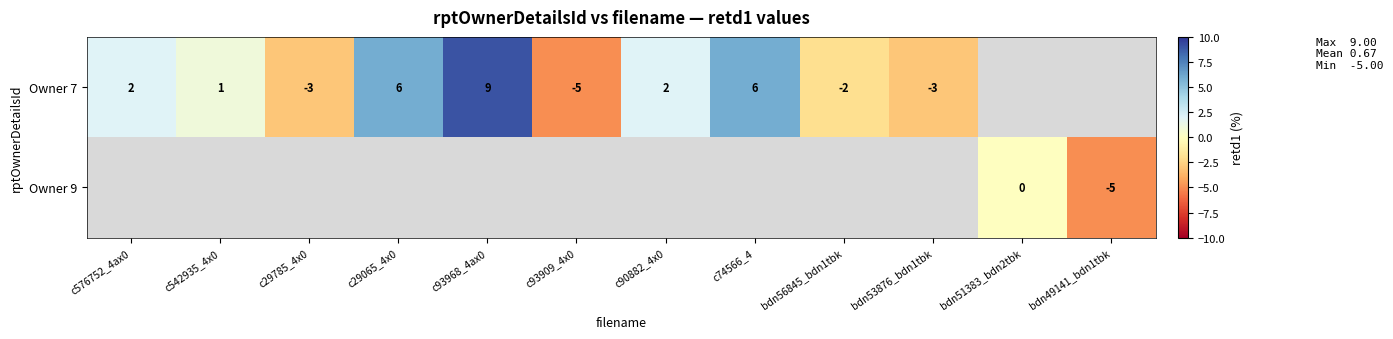

True or false: Owner 9 has a value of -8 at bdn49141_bdn1tbk.

False